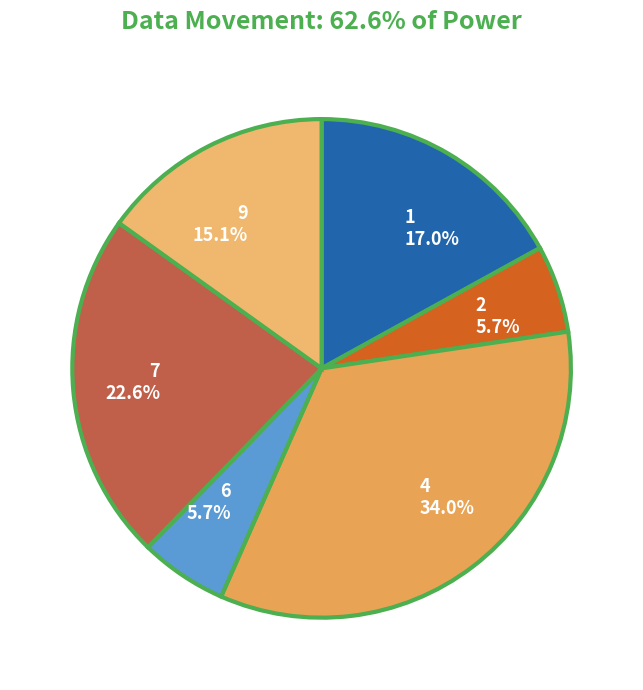

How many slices are in this pie chart?

6